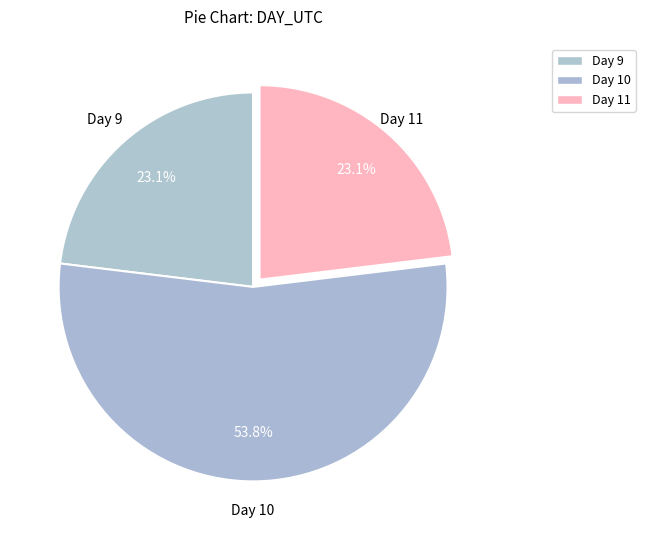

How many slices are in this pie chart?

3